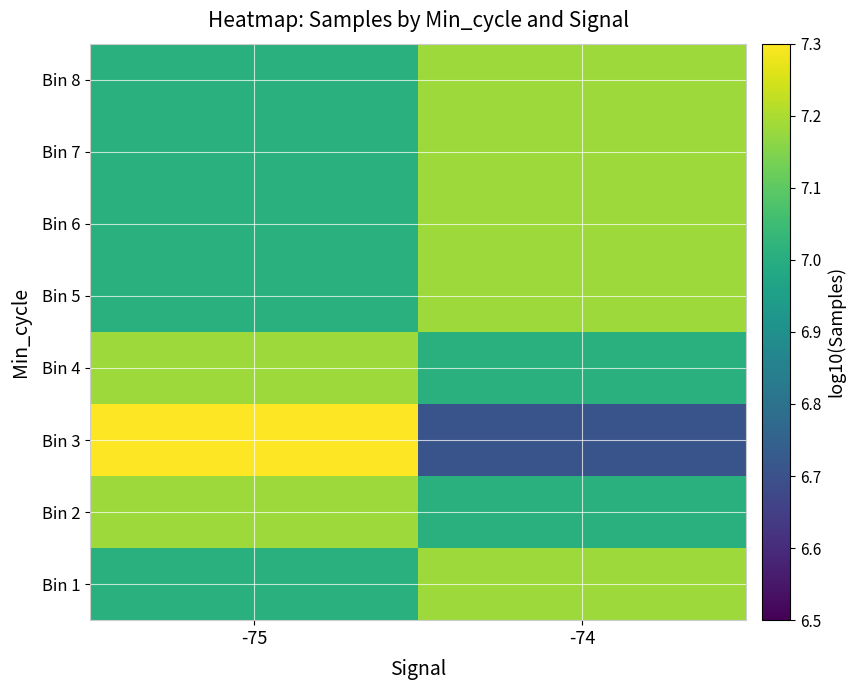

Reading left to right, transcribe all the data shown in this chart.

Bin 1: -75=7.0	-74=7.2
Bin 2: -75=7.2	-74=7.0
Bin 3: -75=7.3	-74=6.7
Bin 4: -75=7.2	-74=7.0
Bin 5: -75=7.0	-74=7.2
Bin 6: -75=7.0	-74=7.2
Bin 7: -75=7.0	-74=7.2
Bin 8: -75=7.0	-74=7.2